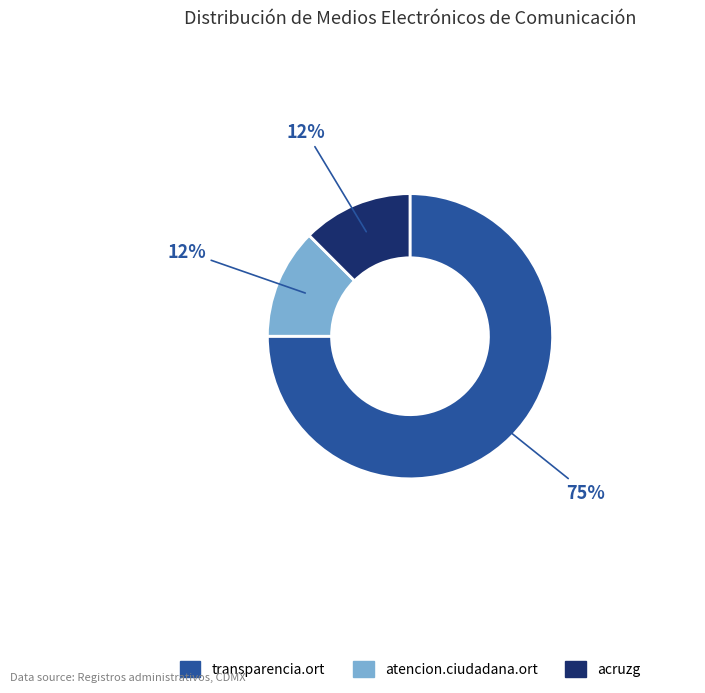

Between acruzg and transparencia.ort, which is larger?

transparencia.ort